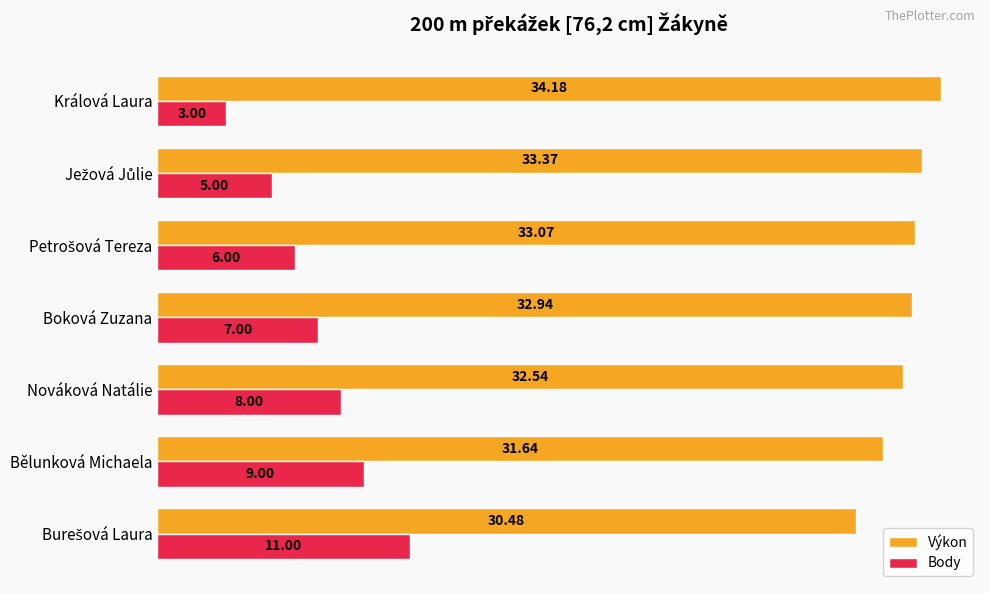

List the series in order of their overall mean, highest first.

Výkon, Body